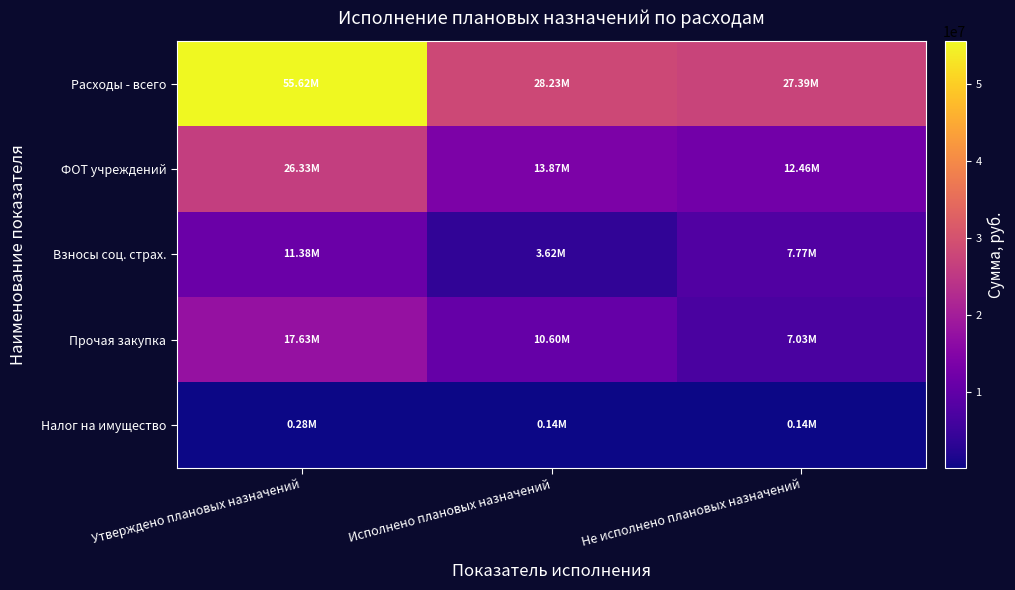

What is the spread (max minus min) of values at Исполнено плановых назначений?

28088254.6